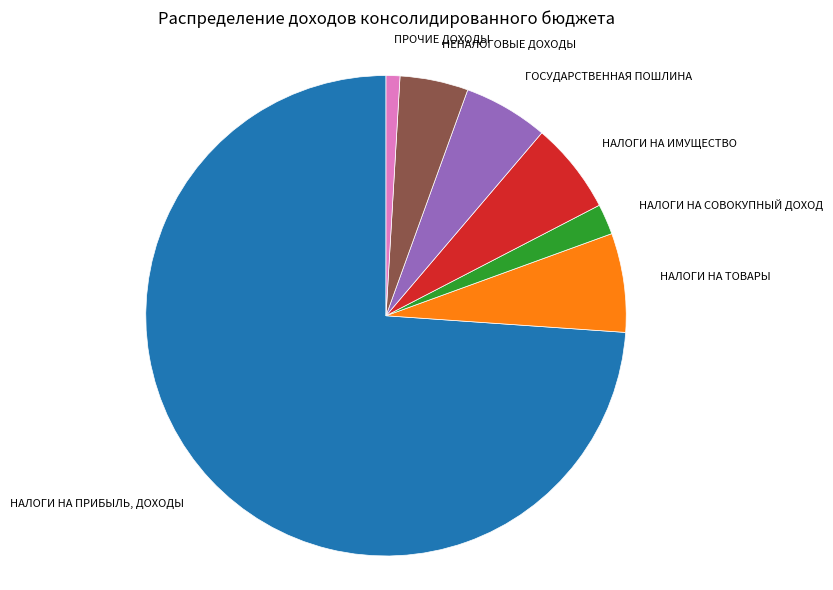

Is there any slice that represents more than half of the pie?

Yes